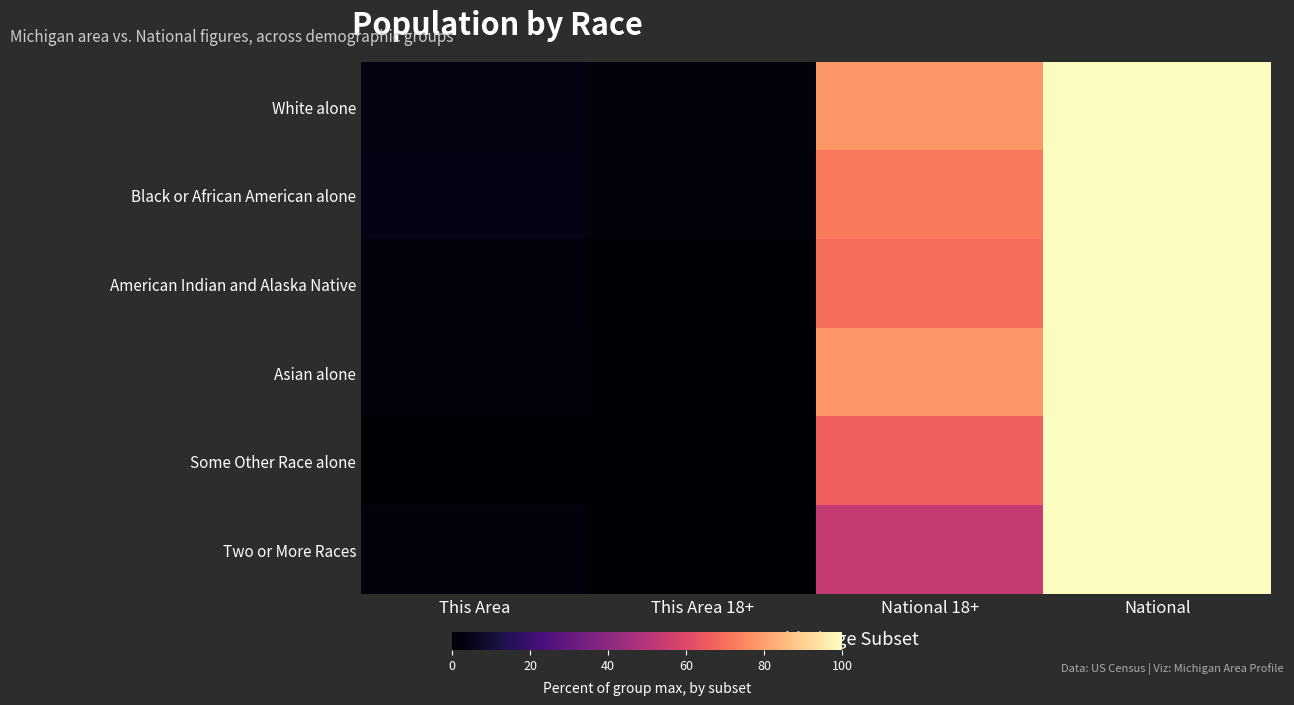

What is the smallest value displayed?

0.5